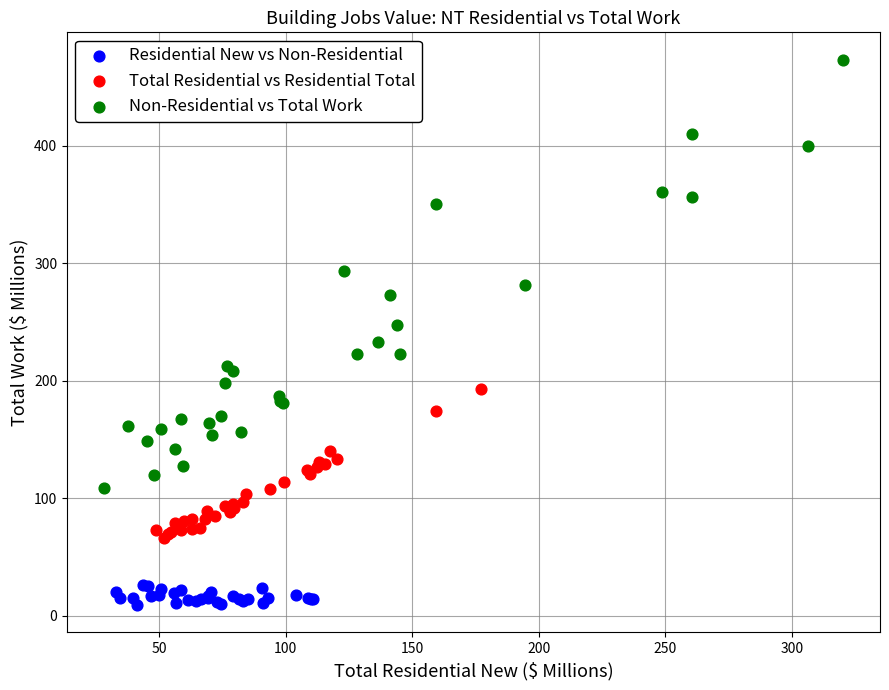

Which series contains the highest Y value?

Non-Residential vs Total Work